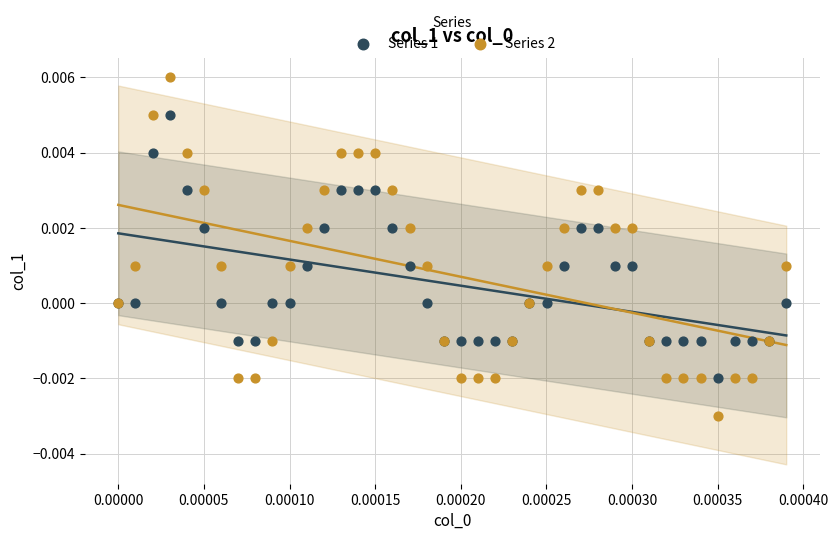

What are all the series names shown in the legend?

Series 1, Series 2